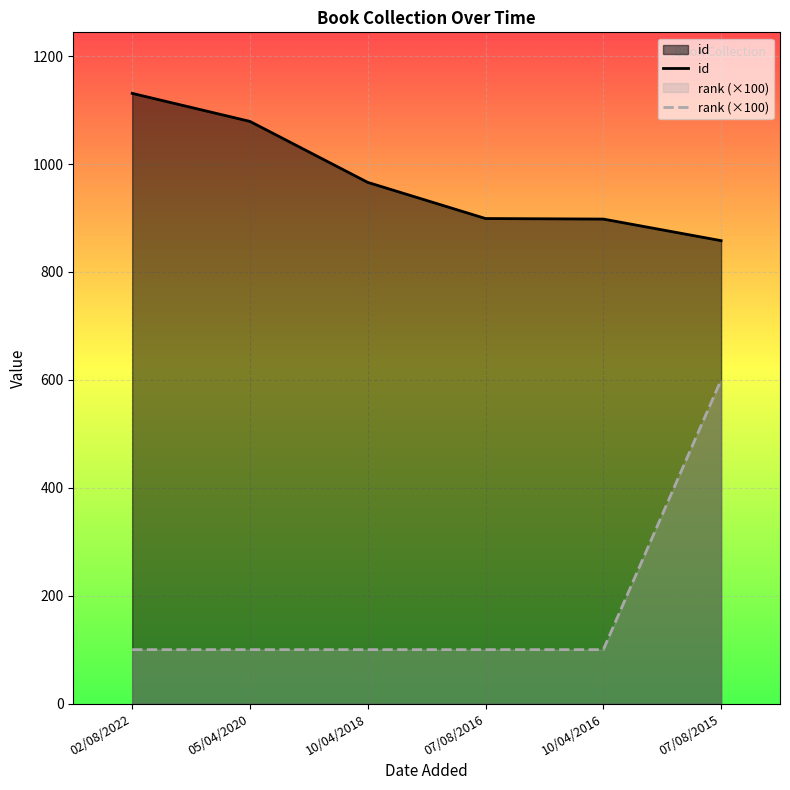

At which category is the sum across all series the highest?

07/08/2015